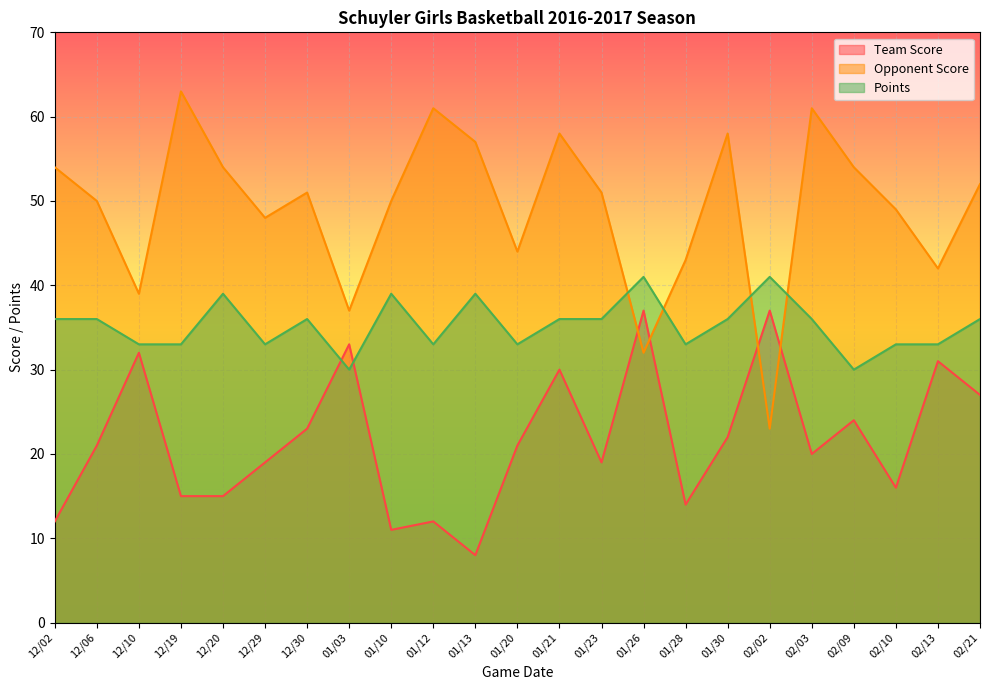

How many intersections are there between Points and Opponent Score?

4